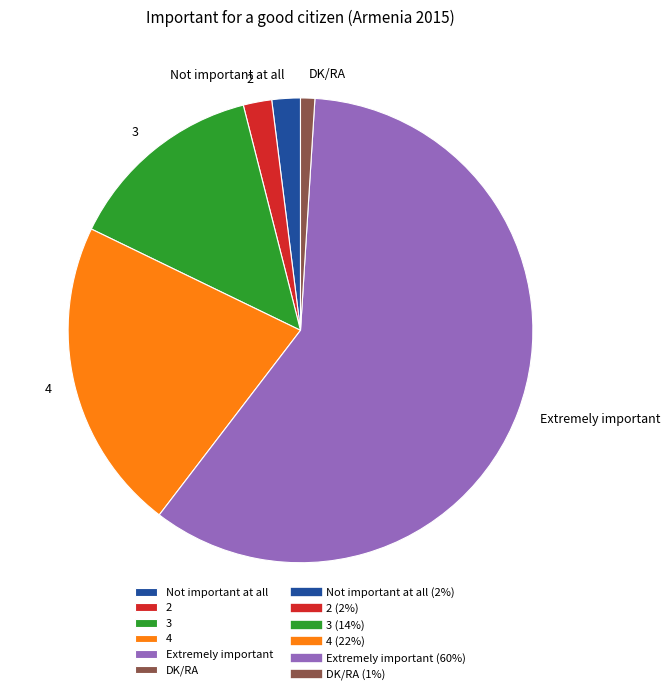

Between DK/RA and Not important at all, which is larger?

Not important at all